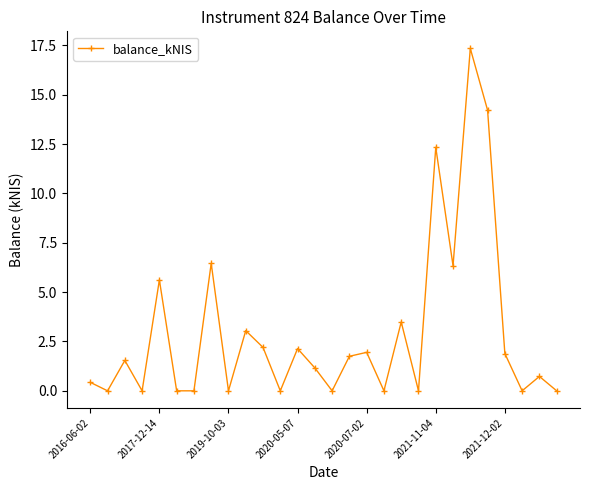

What is the maximum value shown in the chart?

17.4